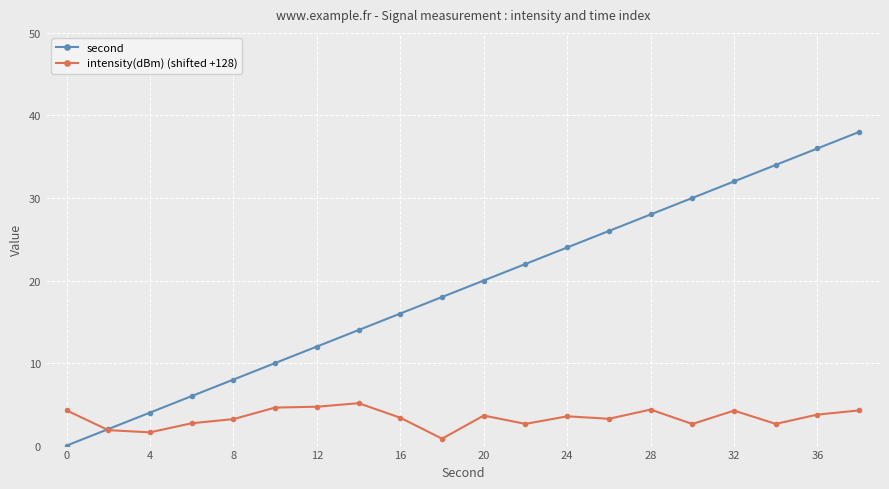

What is the maximum value for second?

38.0